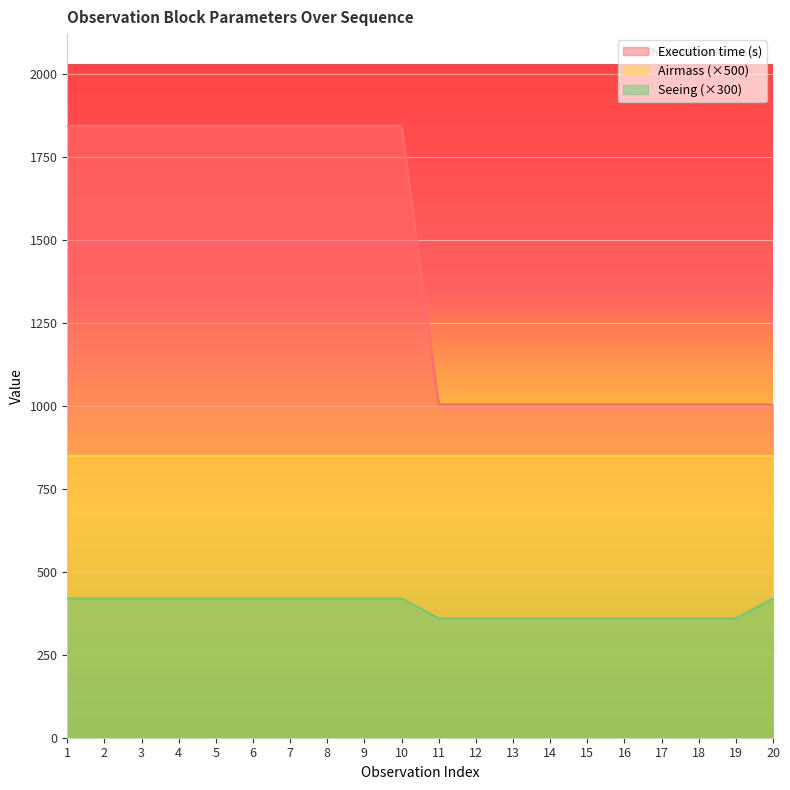

The value of Seeing at 19 is 360. True or false?

True